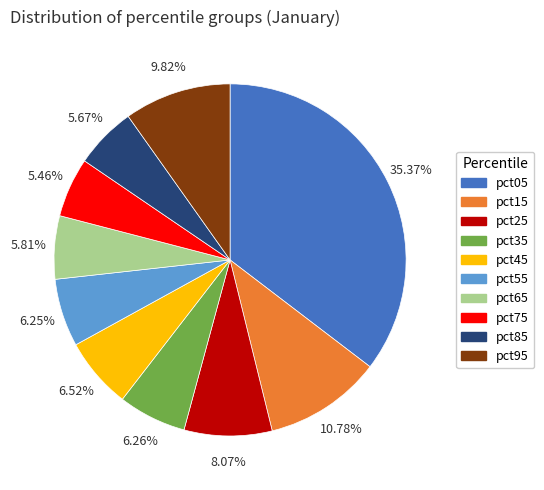

Between pct55 and pct05, which is larger?

pct05